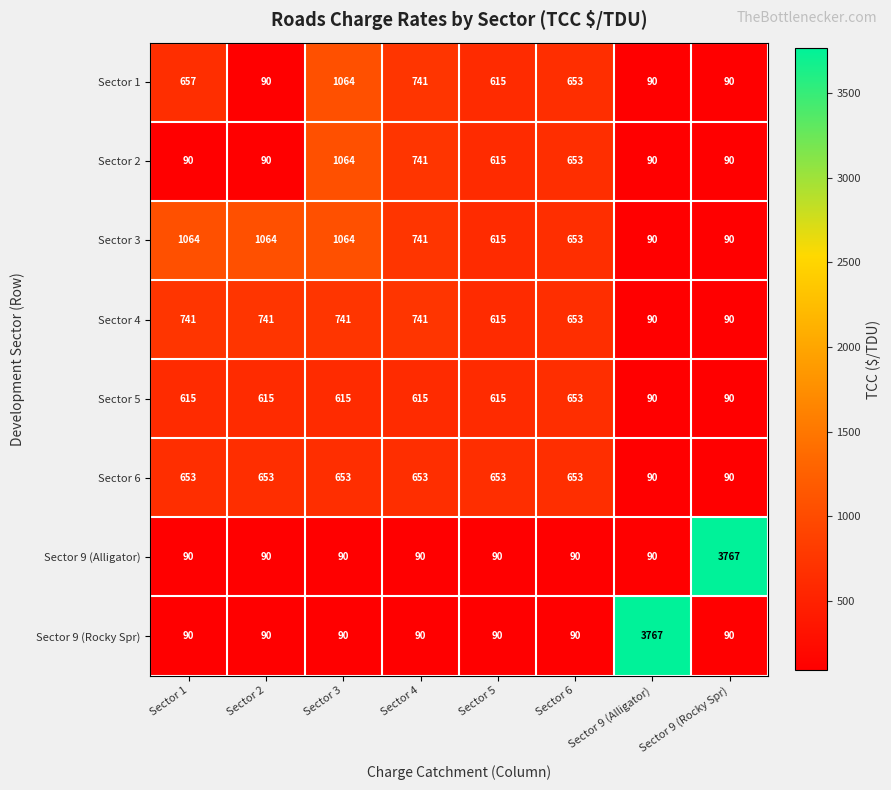

What is the sum of the Sector 9 (Alligator) values at Sector 9 (Rocky Spr) and Sector 1?

3857